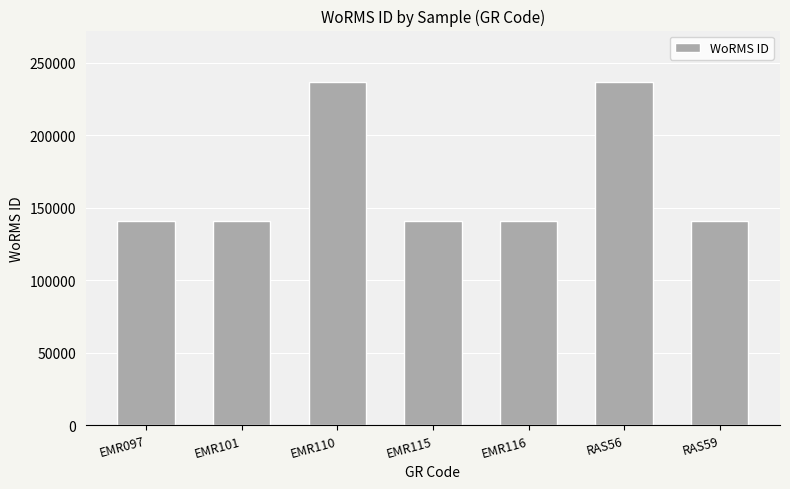

What is the value of the 3rd bar from the left?

236719